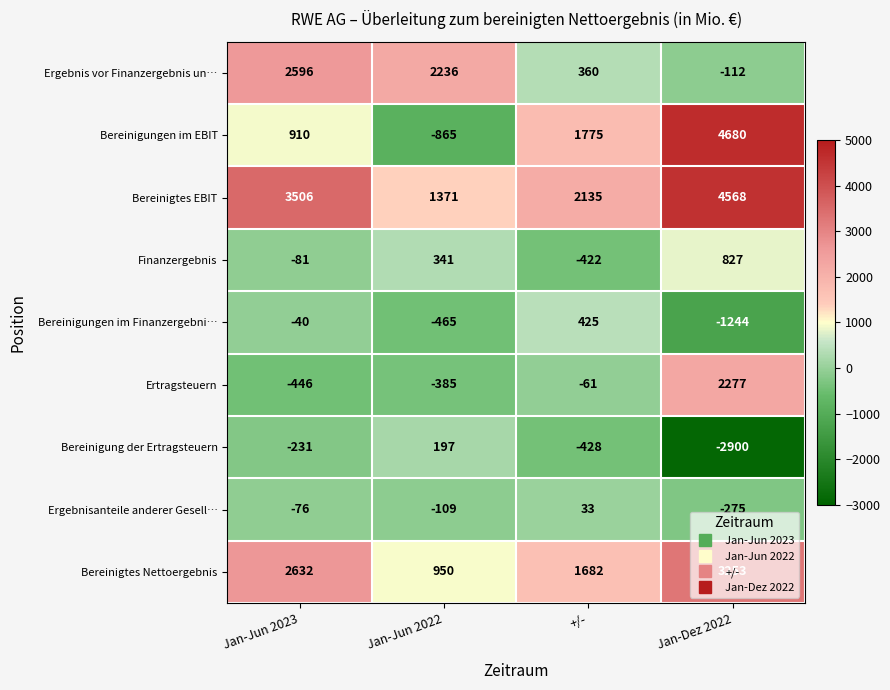

How many data points does each series have?

4